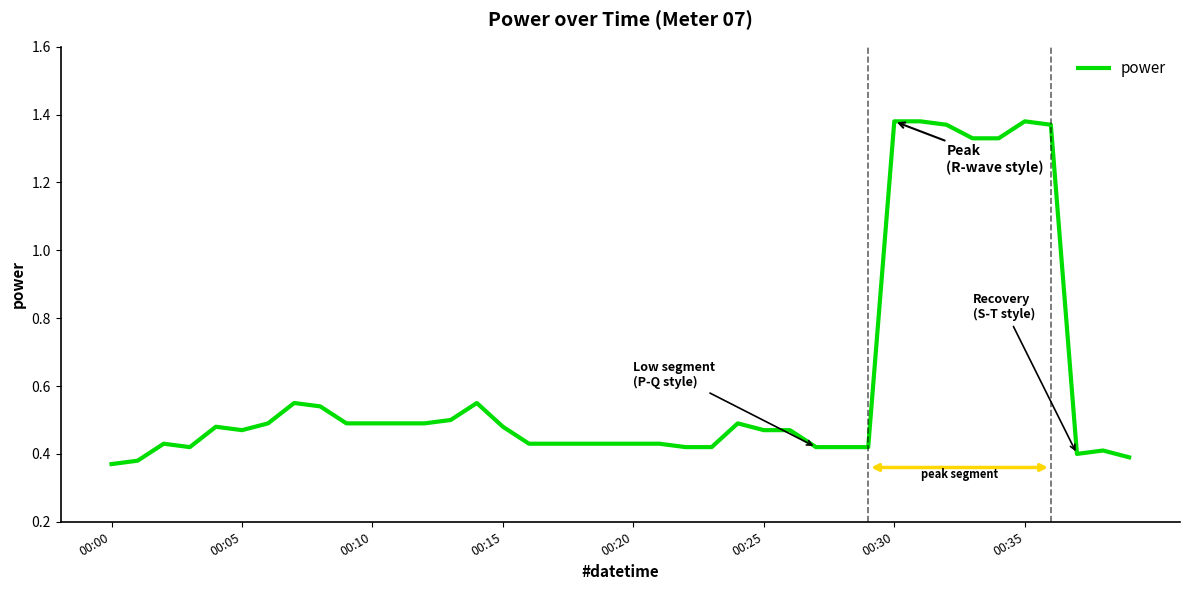

What is the difference between the maximum and minimum values?

1.0